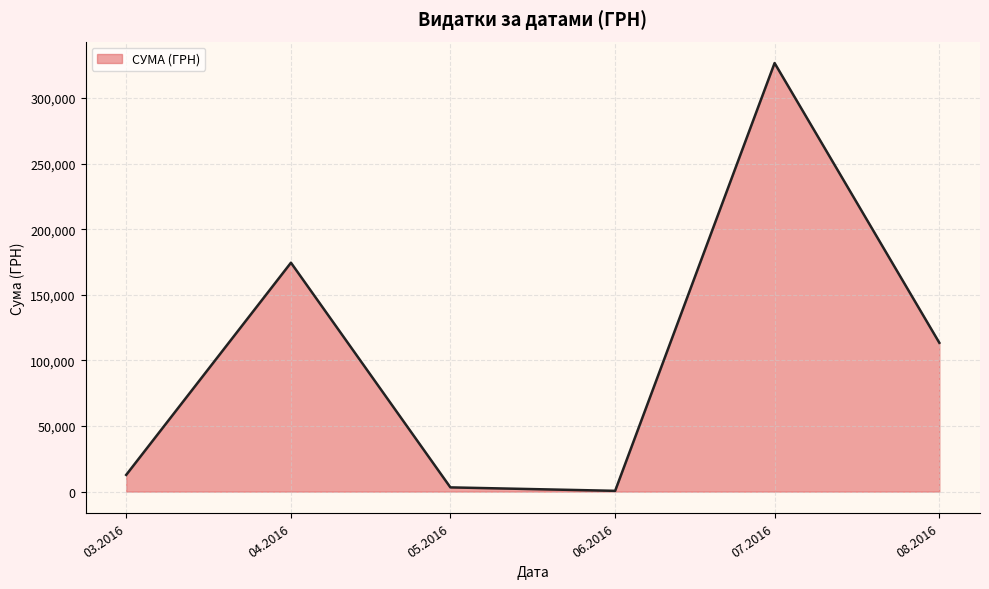

How many lines are shown in the chart?

1